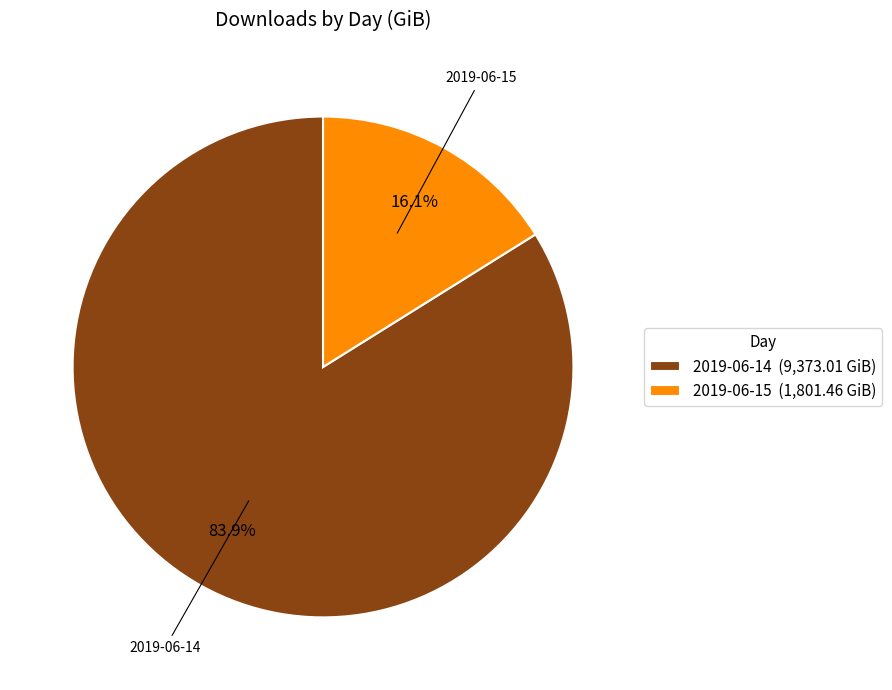

Is the sum of 2019-06-14 and 2019-06-15 greater than half?

Yes